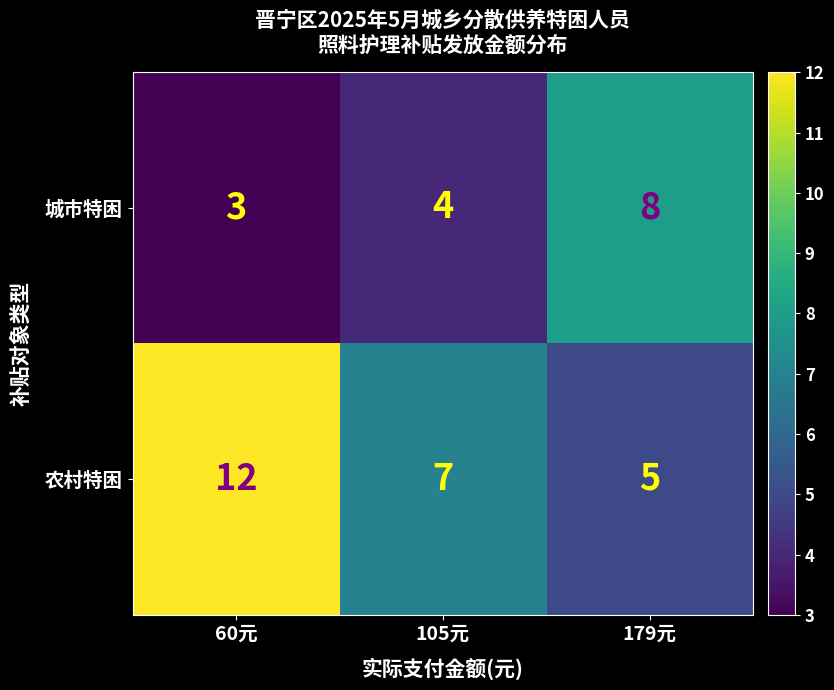

Reading left to right, what are all the values shown in this chart?

城市特困: 60元=3	105元=4	179元=8
农村特困: 60元=12	105元=7	179元=5